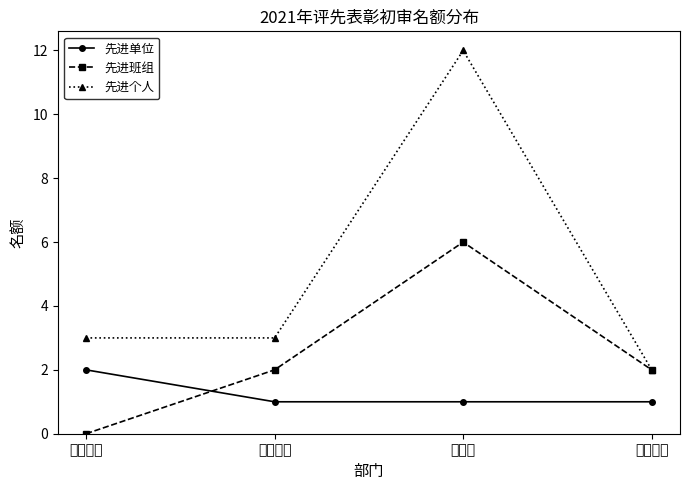

What position from the left is 直属中心?

2